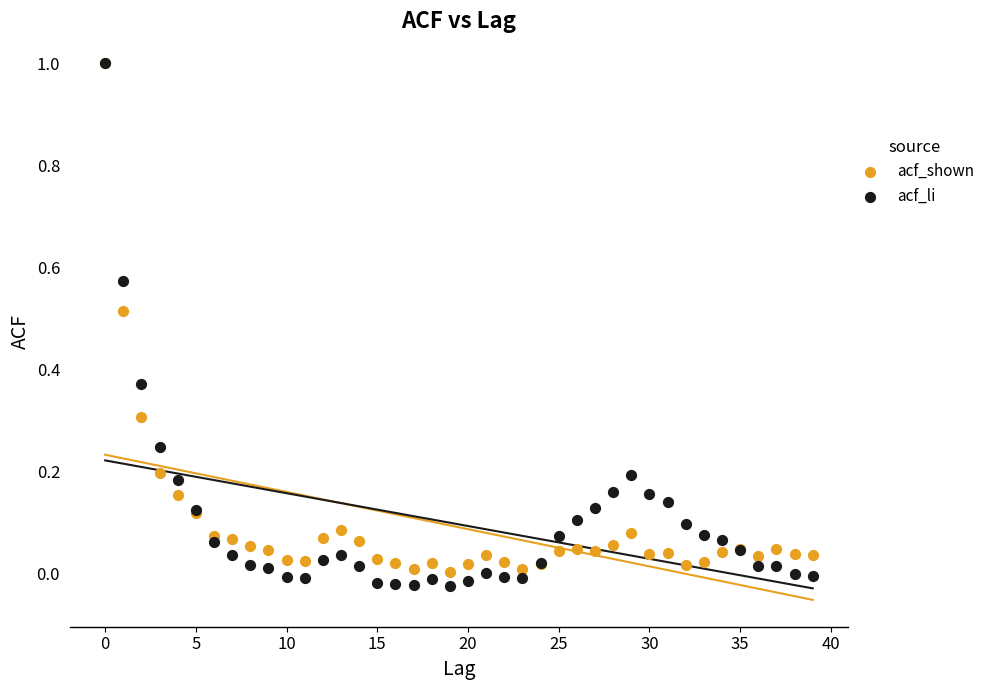

Which series has the largest Y range (max minus min)?

acf_li